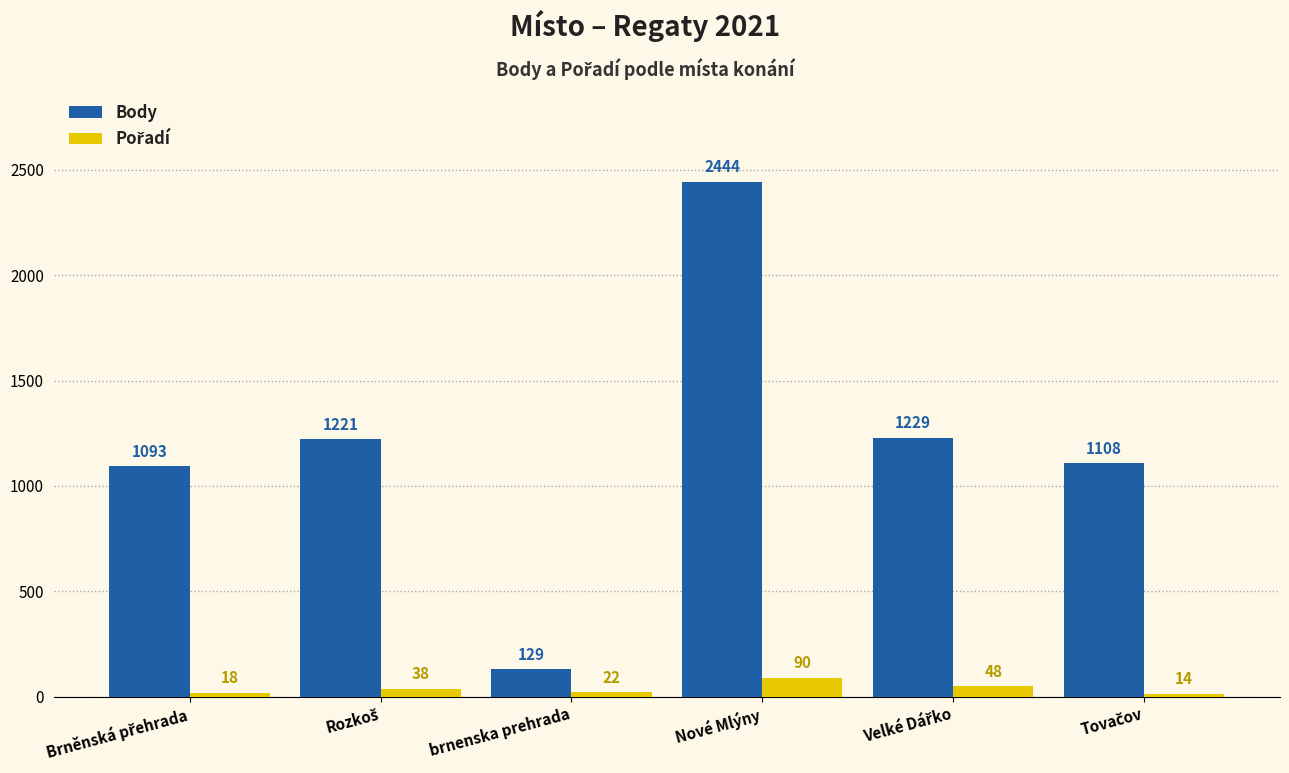

Which series has the widest spread of values?

Body